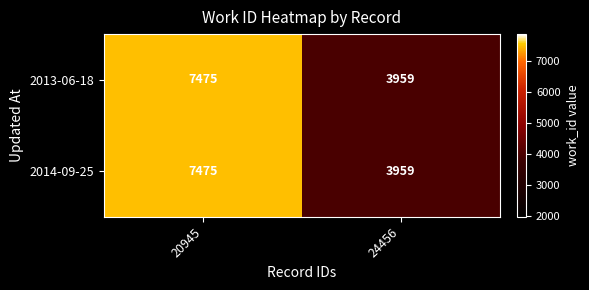

Reading left to right, list all the values displayed in this chart.

2013-06-18: 20945=7475	24456=3959
2014-09-25: 20945=7475	24456=3959